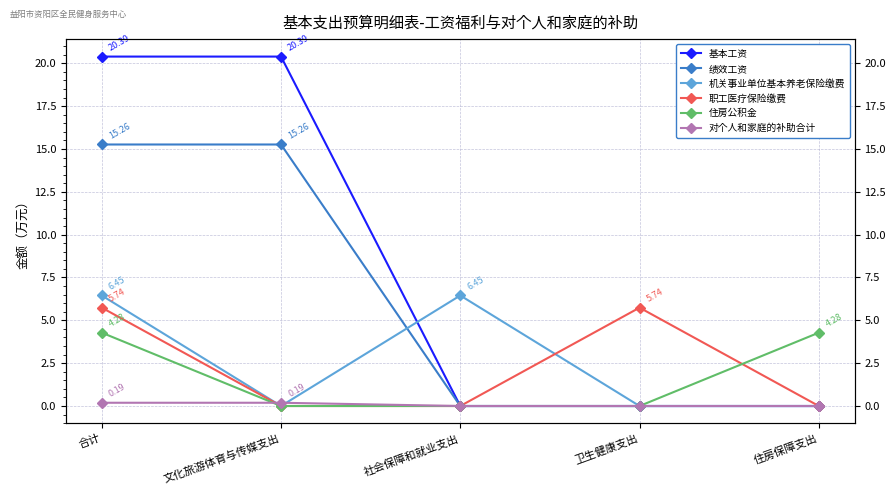

Between 文化旅游体育与传媒支出 and 住房保障支出, which series saw the biggest shift?

基本工资